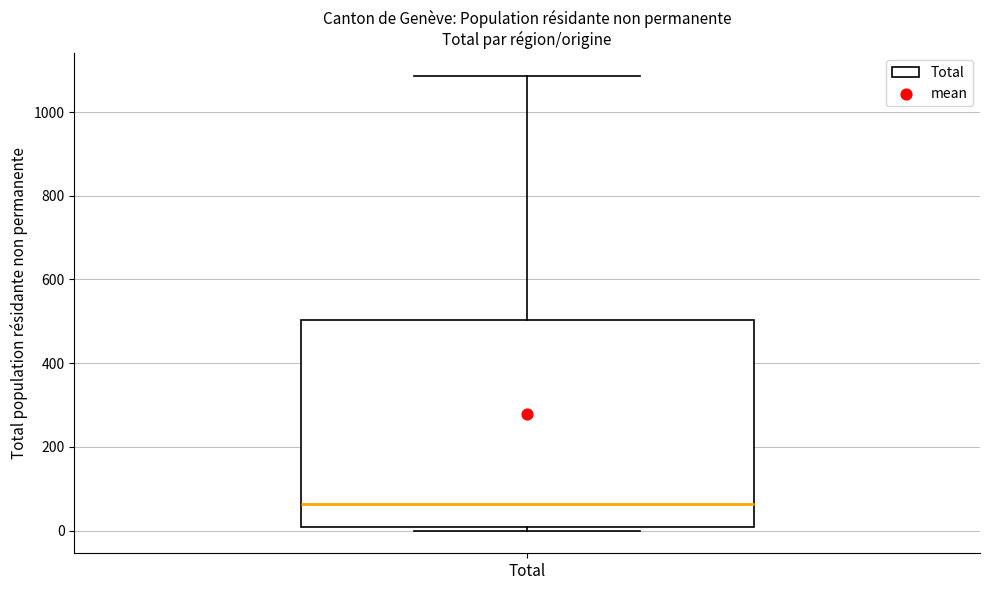

Transcribe this box plot: give where the median line is, the range the box spans, and where the two whiskers end, as read against the y-axis. The values are not printed on the chart, so give them approximately, as read against the axis.

median 60, box 0 to 500, whiskers 0 (just below the box's lower edge) to 1080